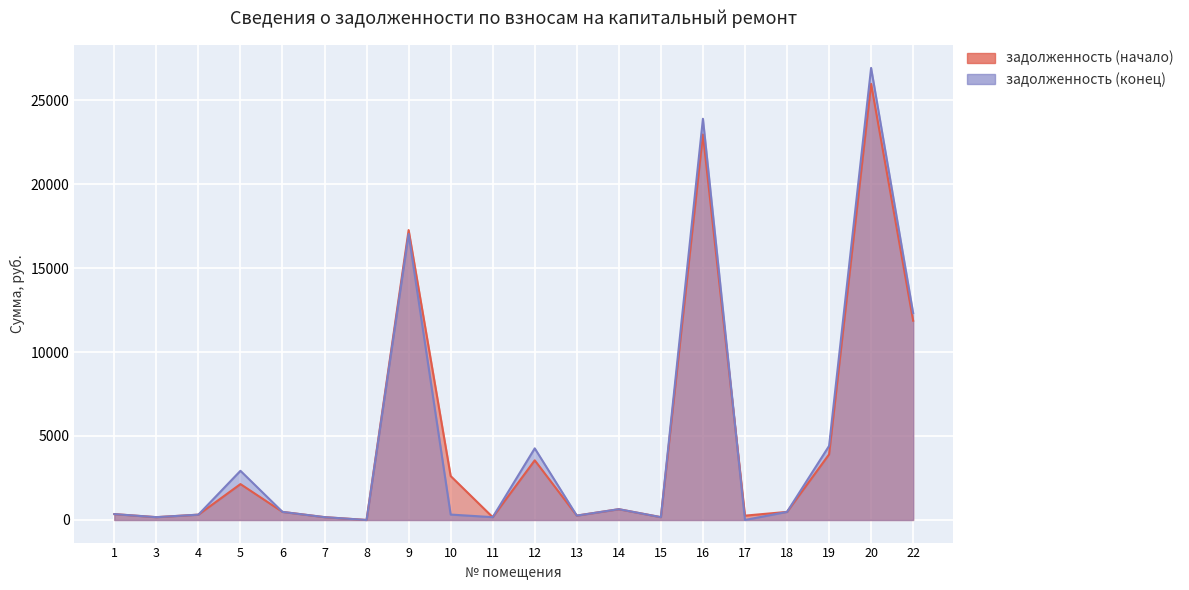

The value of задолженность (начало) at 15 is 168.0. True or false?

True